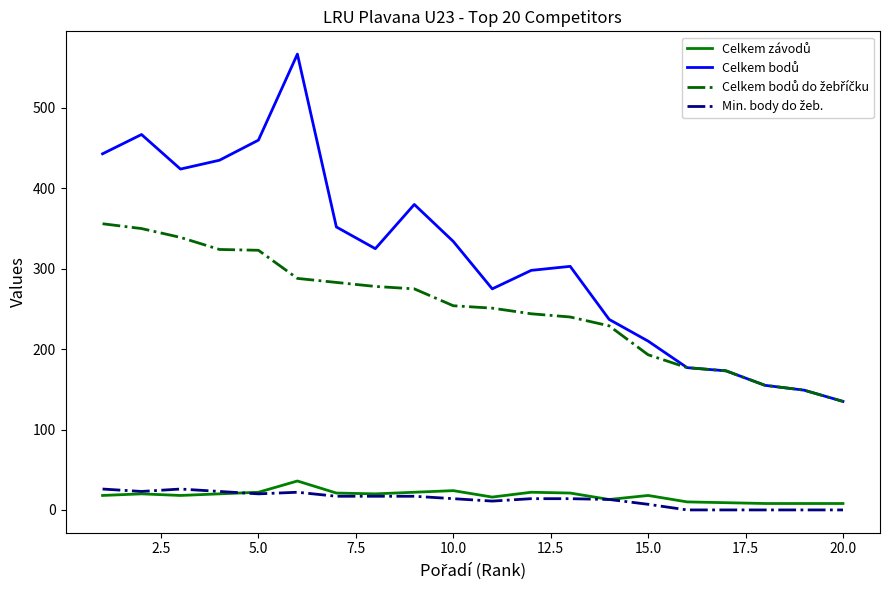

What is the maximum value shown in the chart?

567